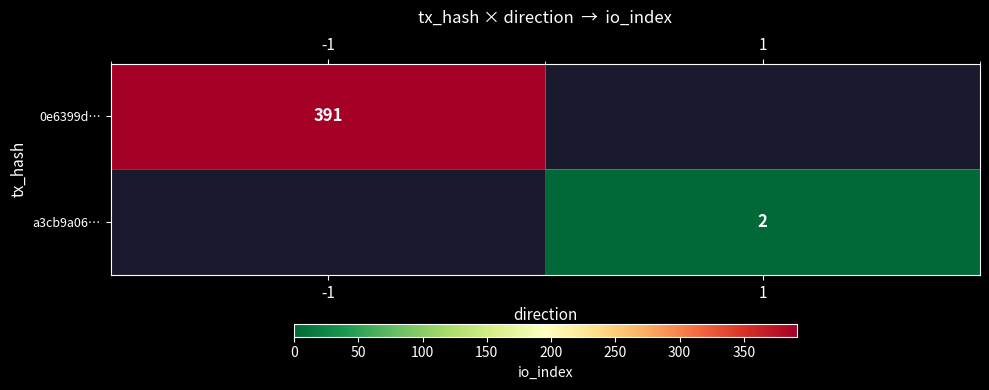

Is it true that 0e6399d… equals 391 at -1?

True